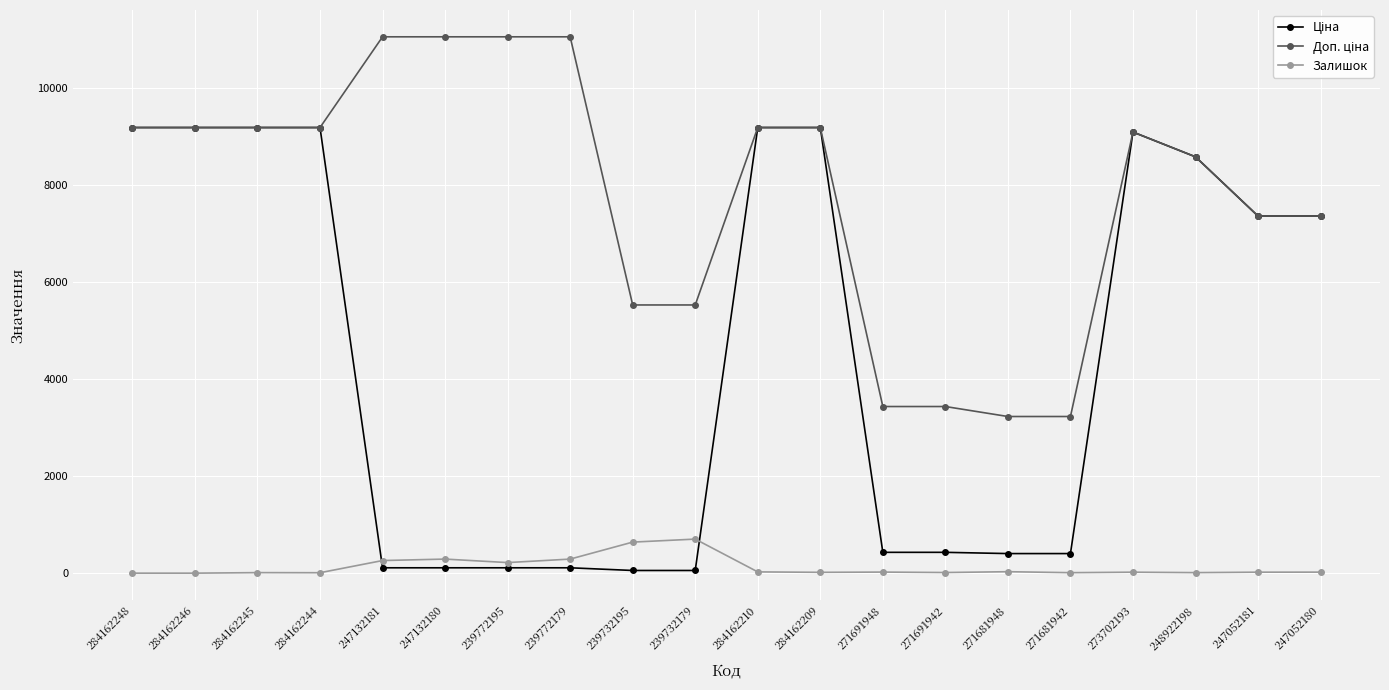

At how many categories does at least one series exceed 5017?

16